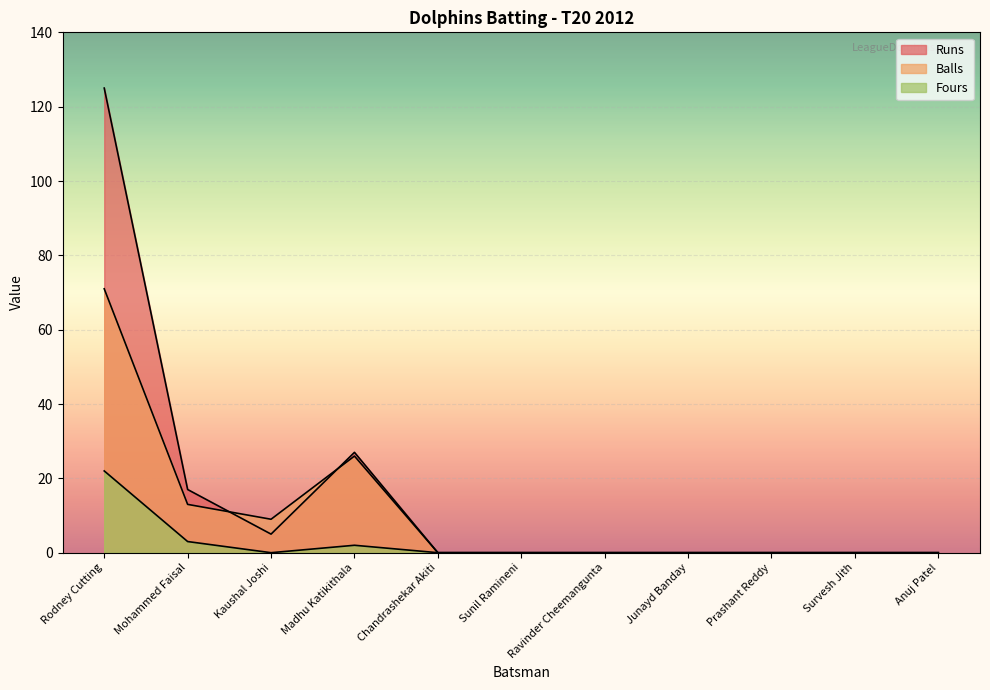

Is it true that Runs equals 27 at Madhu Katikithala?

True